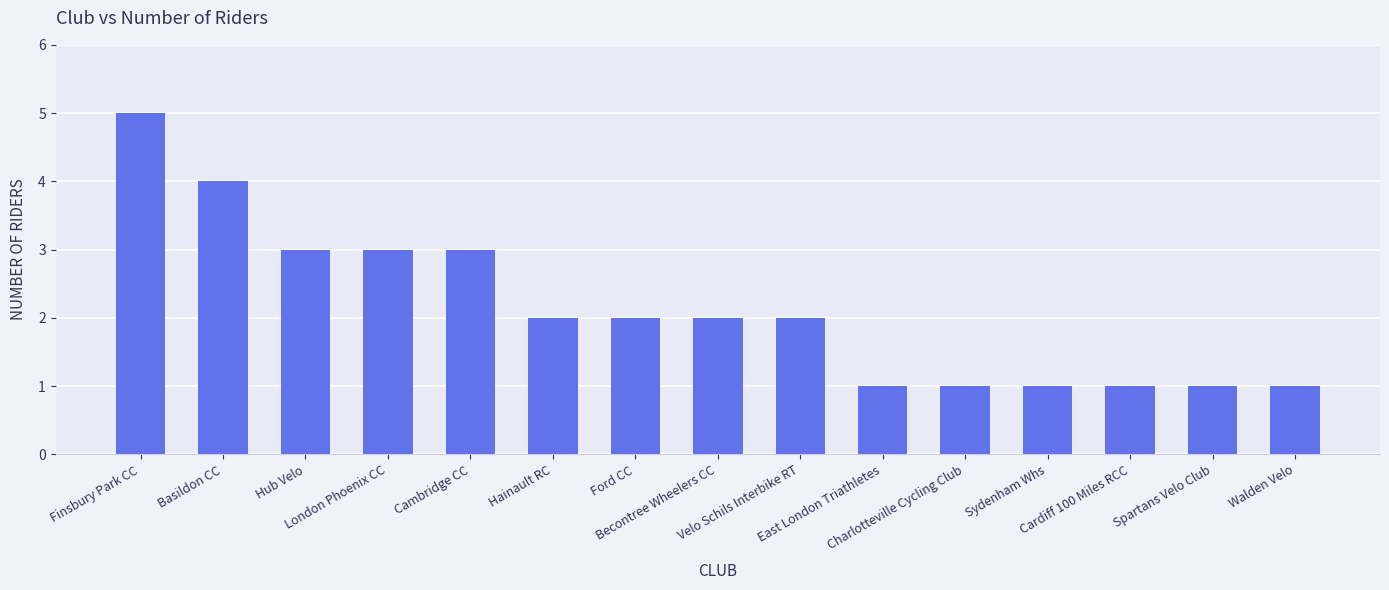

What is the sum of the values at Ford CC and Finsbury Park CC?

7